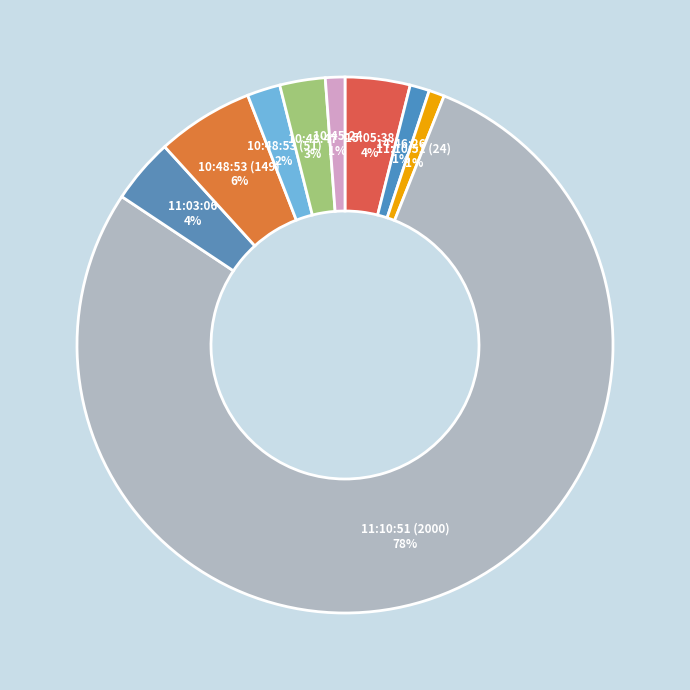

How many segments does this pie chart have?

9